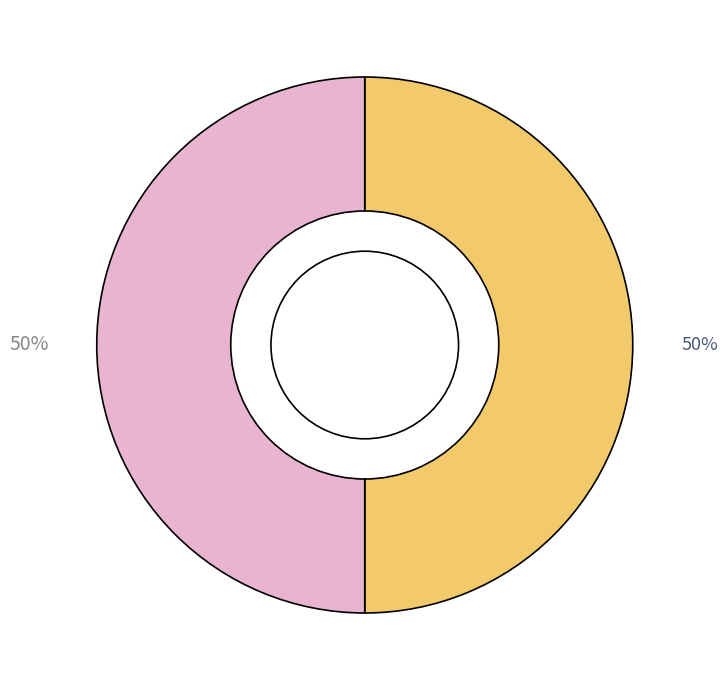

To the nearest percent, what is the average slice percentage?

50%